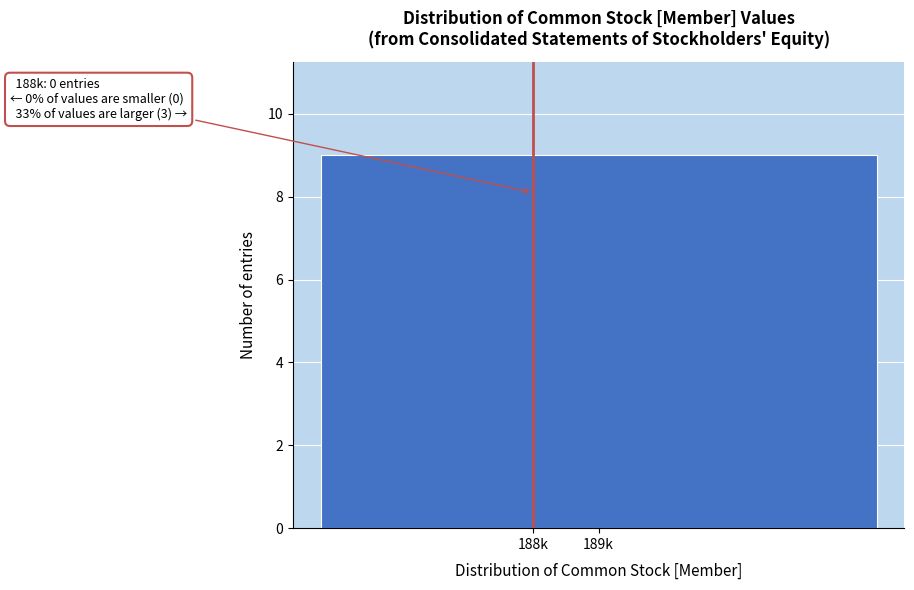

Reading right to left, transcribe all the data shown in this chart.

189k=9	188k=0